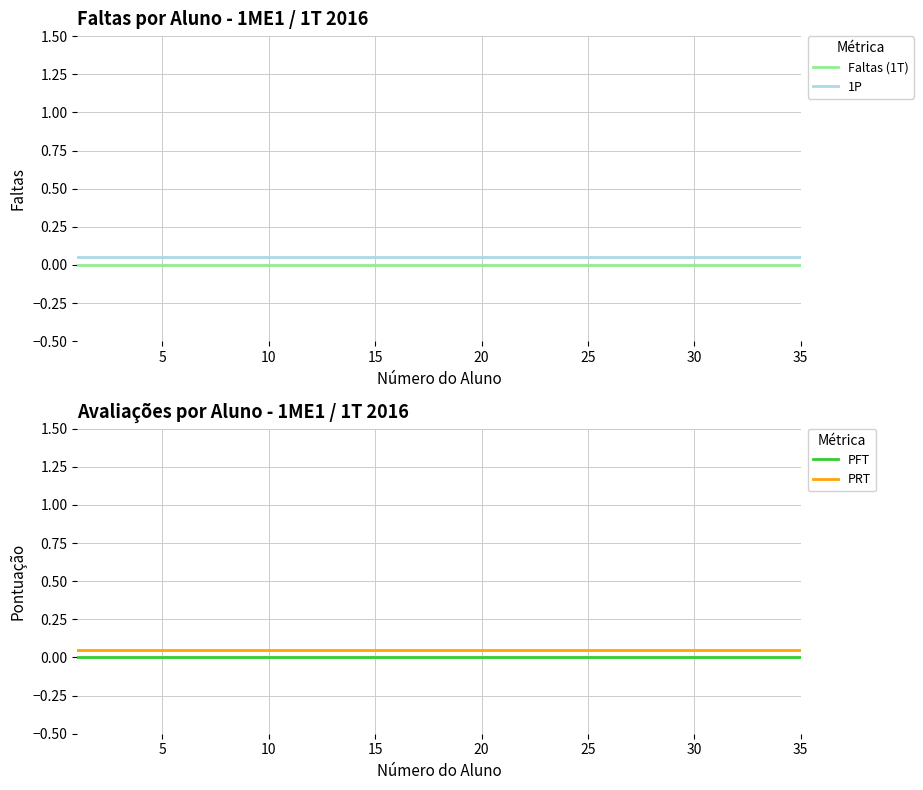

True or false: 1P and PRT intersect in this chart.

False